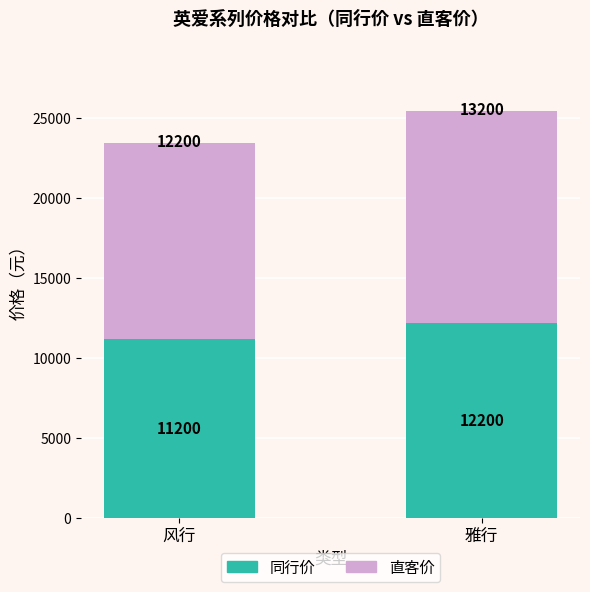

What is the sum of the 同行价 values at 风行 and 雅行?

23400